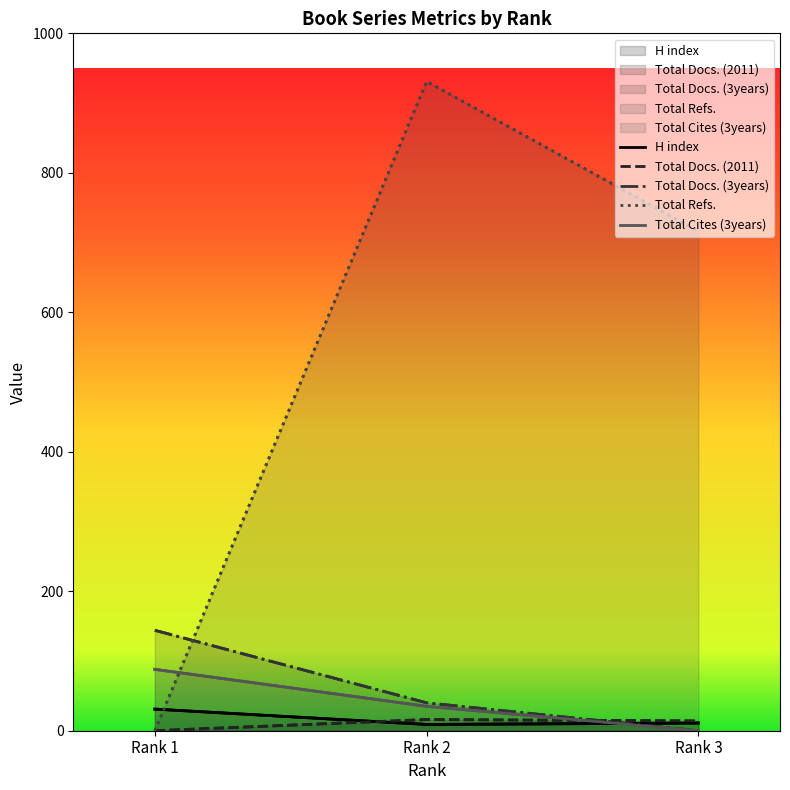

Which series has the largest range (max minus min)?

Total Refs.